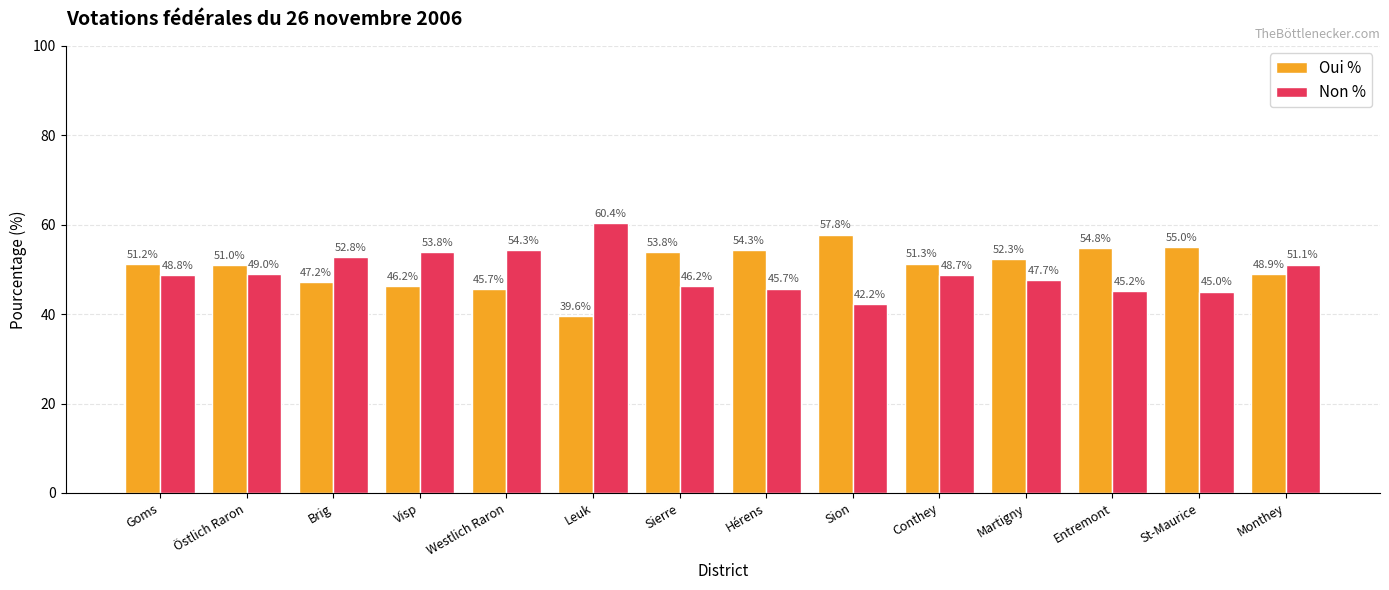

Reading right to left, list all the values displayed in this chart.

Oui %: 48.9	55.0	54.8	52.3	51.3	57.8	54.3	53.8	39.6	45.7	46.2	47.2	51.0	51.2
Non %: 51.1	45.0	45.2	47.7	48.7	42.2	45.7	46.2	60.4	54.3	53.8	52.8	49.0	48.8